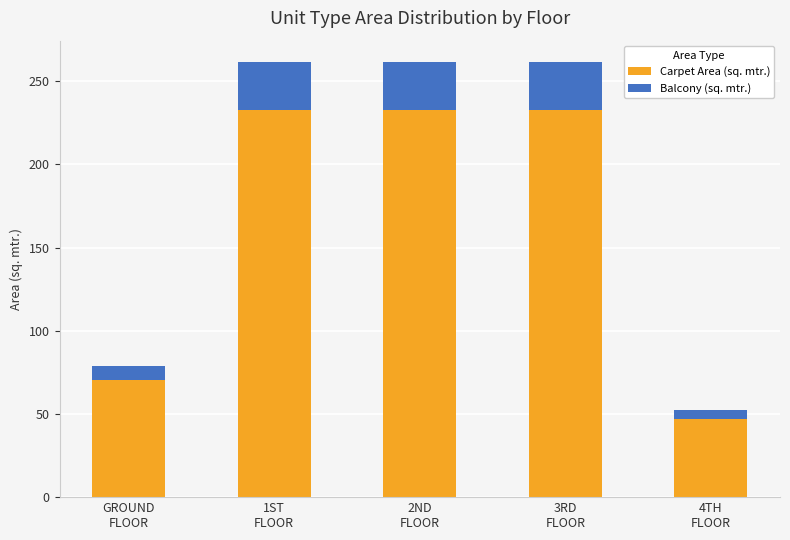

What is the maximum value for Carpet Area (sq. mtr.)?

232.9